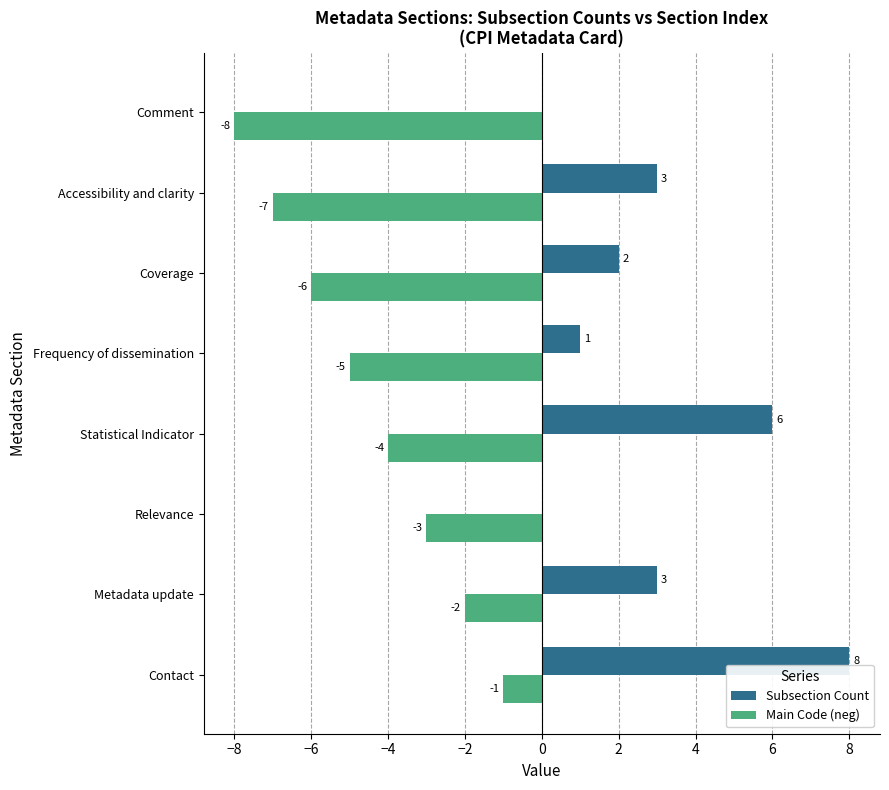

Between Relevance and Accessibility and clarity, which series saw the biggest shift?

Main Code (neg)